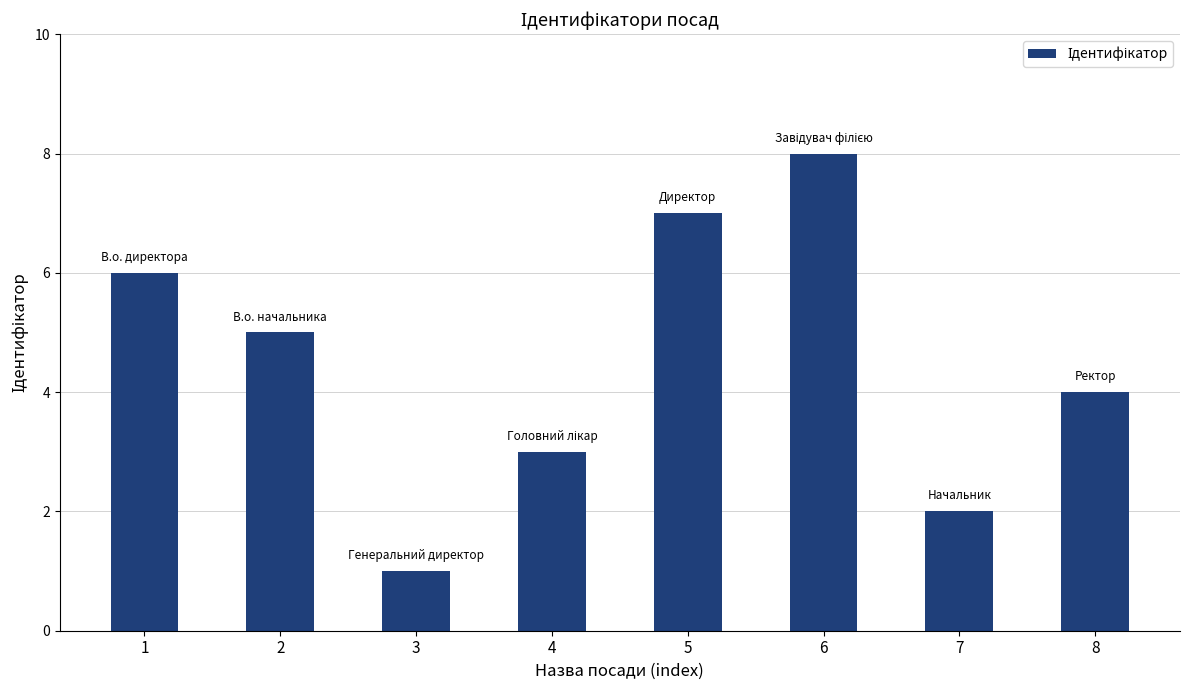

How many data points are less than 5?

4